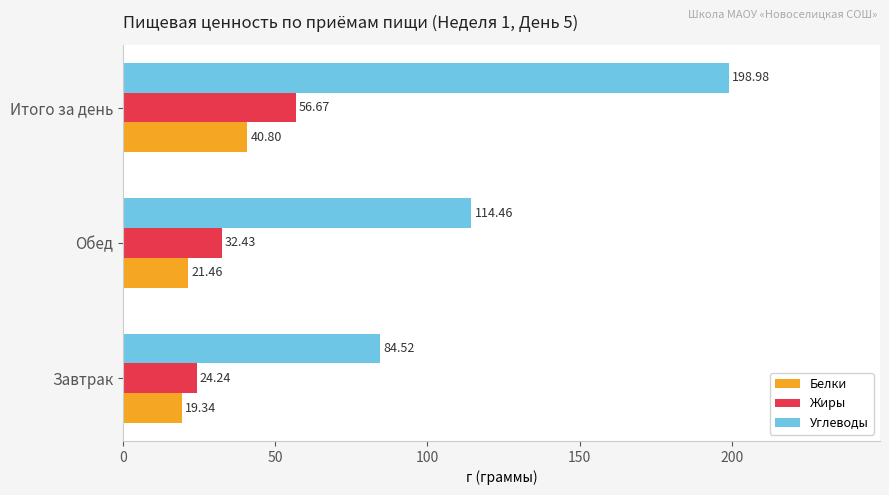

What is the sum of the Белки values at Завтрак and Обед?

40.8